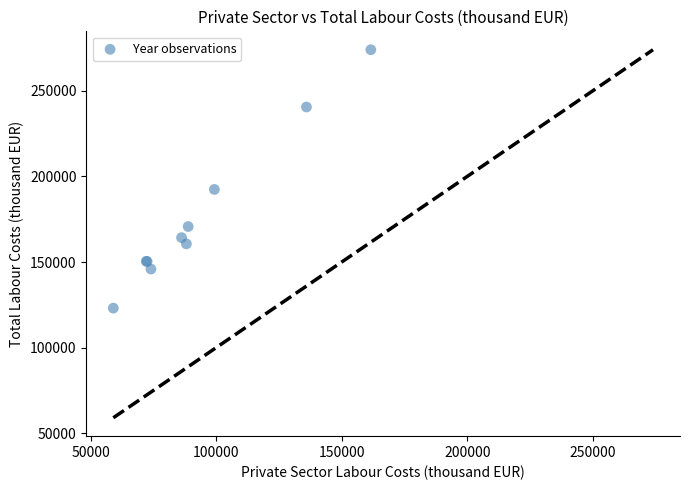

What Y value in the scatter plot is closest to 198534?

192393.9